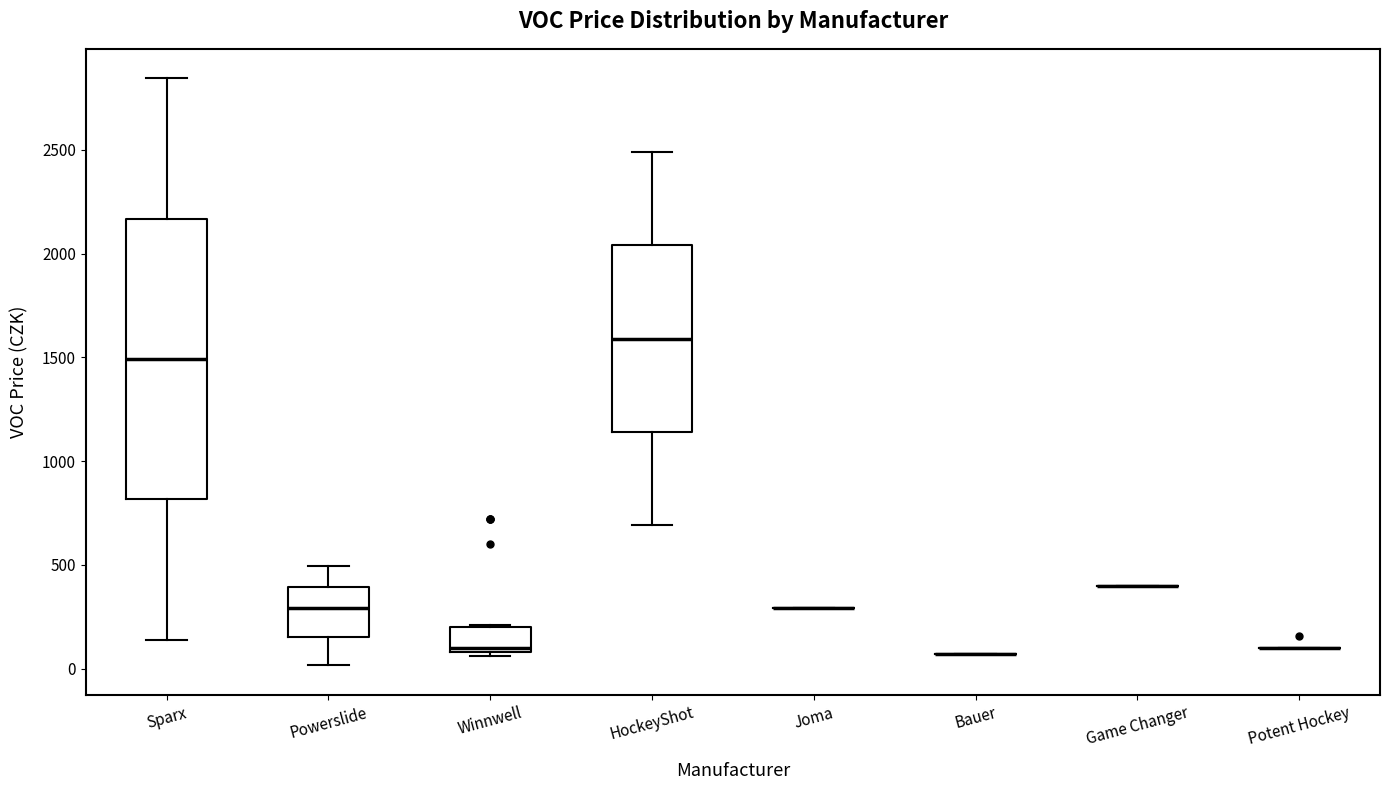

Reading left to right, transcribe this box plot: for each box, give where its median line is, the range the box spans, and where its two whiskers end, as read against the y-axis. The values are not printed on the chart, so give them approximately, as read against the axis.

Sparx: median 1500, box 800 to 2150, whiskers 150 to 2850
Powerslide: median 300, box 150 to 400, whiskers 0 to 500
Winnwell: median 100 (just above the box's lower edge), box 100 to 200, whiskers 50 to 200
HockeyShot: median 1600, box 1150 to 2050, whiskers 700 to 2500
Joma: box collapsed to a line at 300, whiskers 300 to 300
Bauer: box collapsed to a line at 50, whiskers 50 to 50
Game Changer: box collapsed to a line at 400, whiskers 400 to 400
Potent Hockey: box collapsed to a line at 100, whiskers 100 to 100